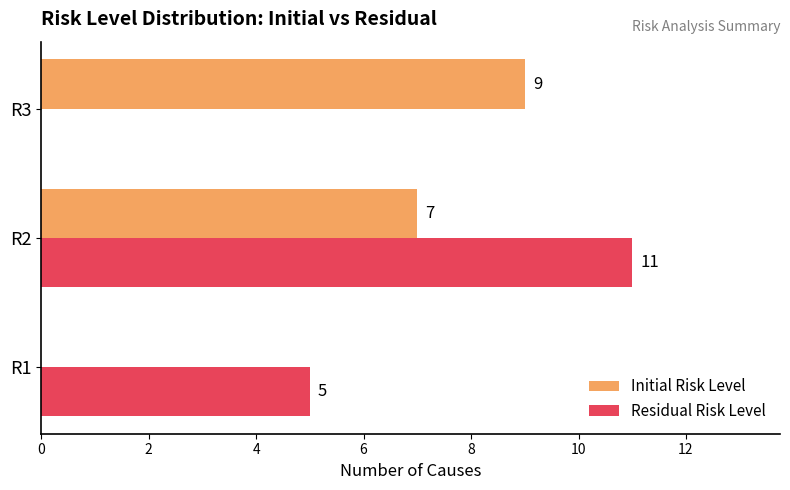

Is the value of Initial Risk Level at R2 greater than the value of Residual Risk Level at R1?

Yes